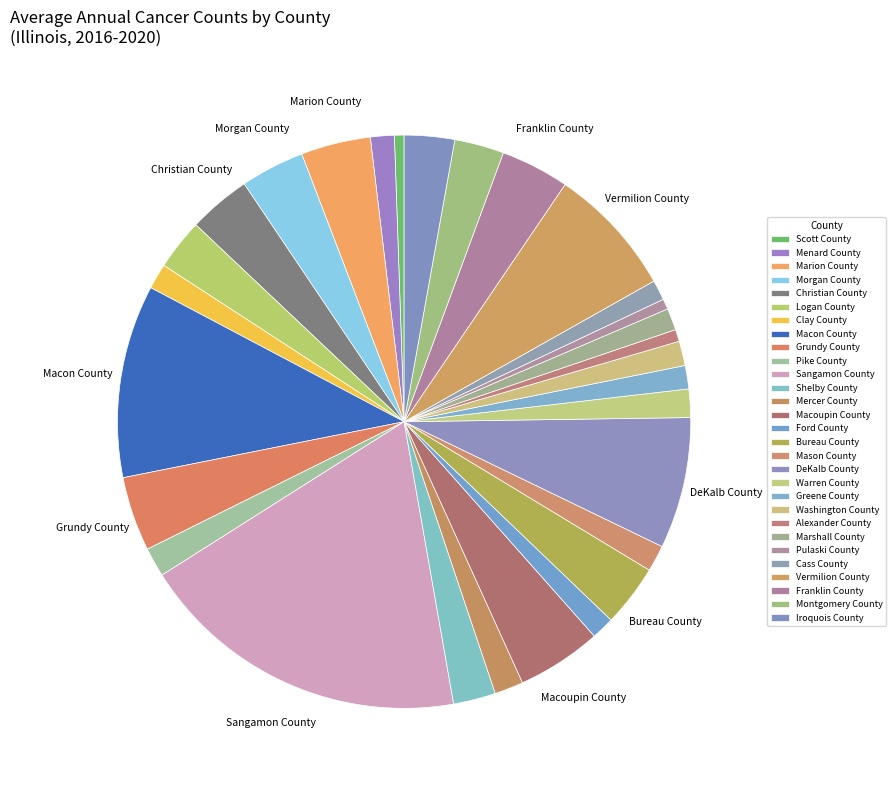

How many slices are in this pie chart?

29